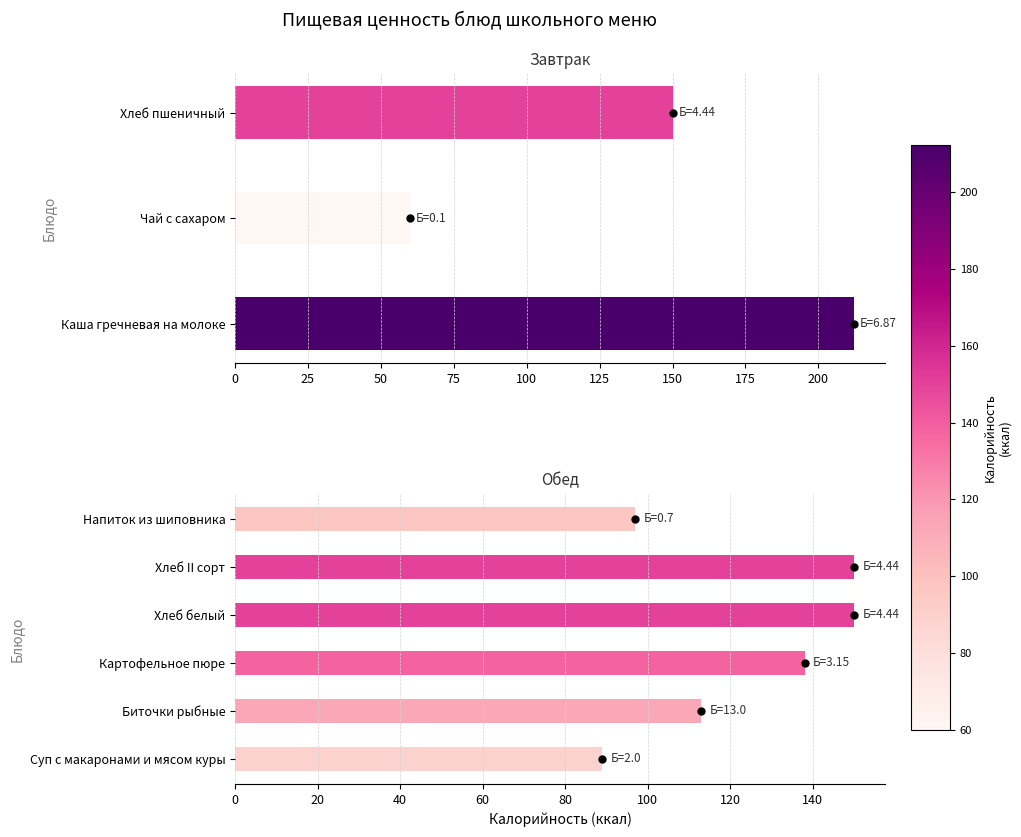

Does the chart contain any negative values?

No